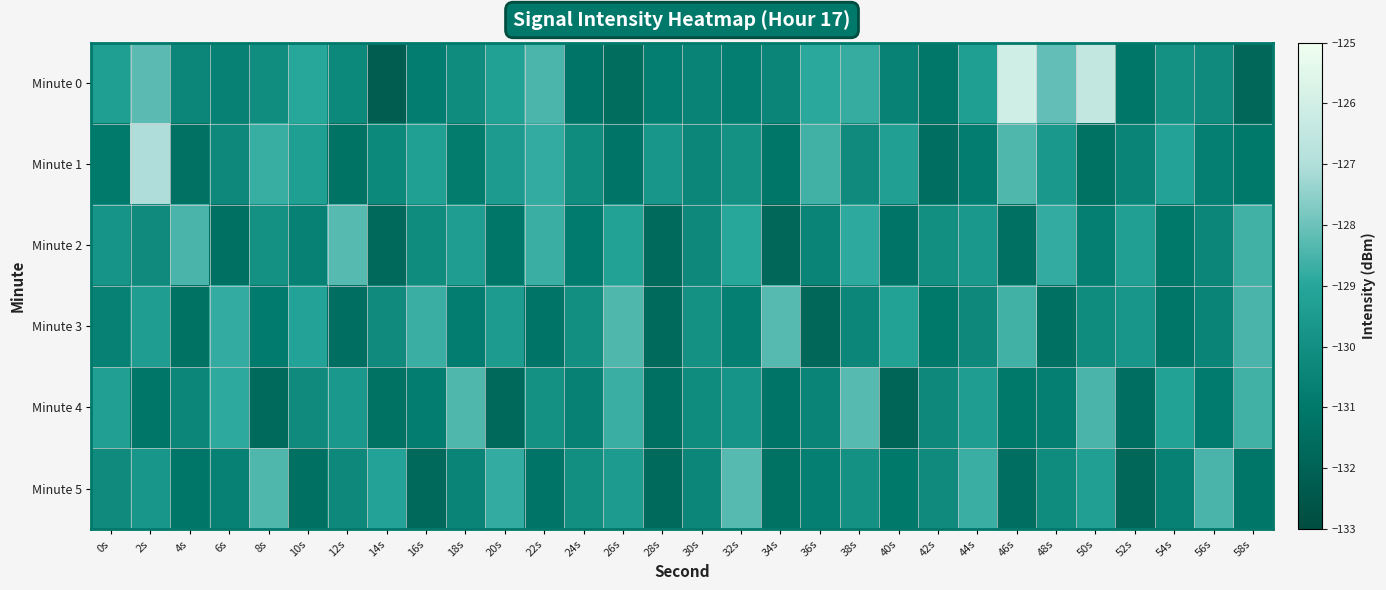

Which has a higher value, 52s or 32s?

32s